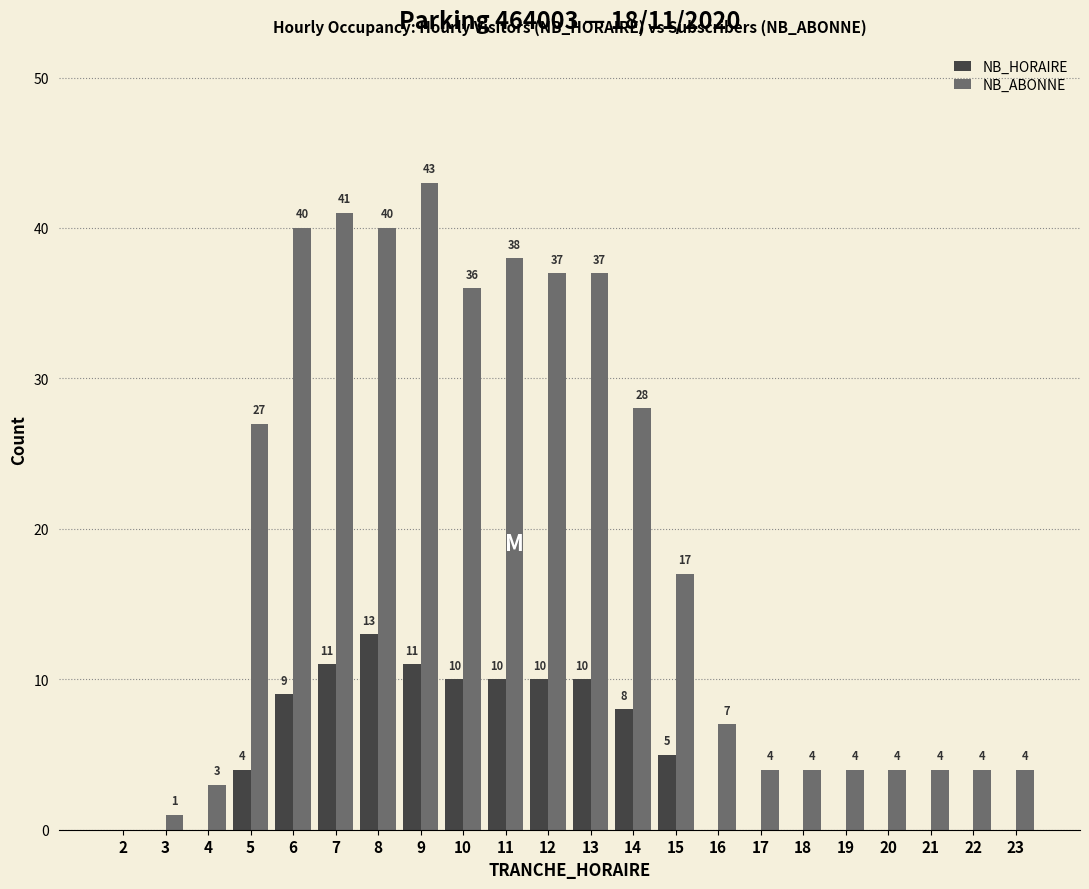

At which label is NB_ABONNE closest to 21?

15